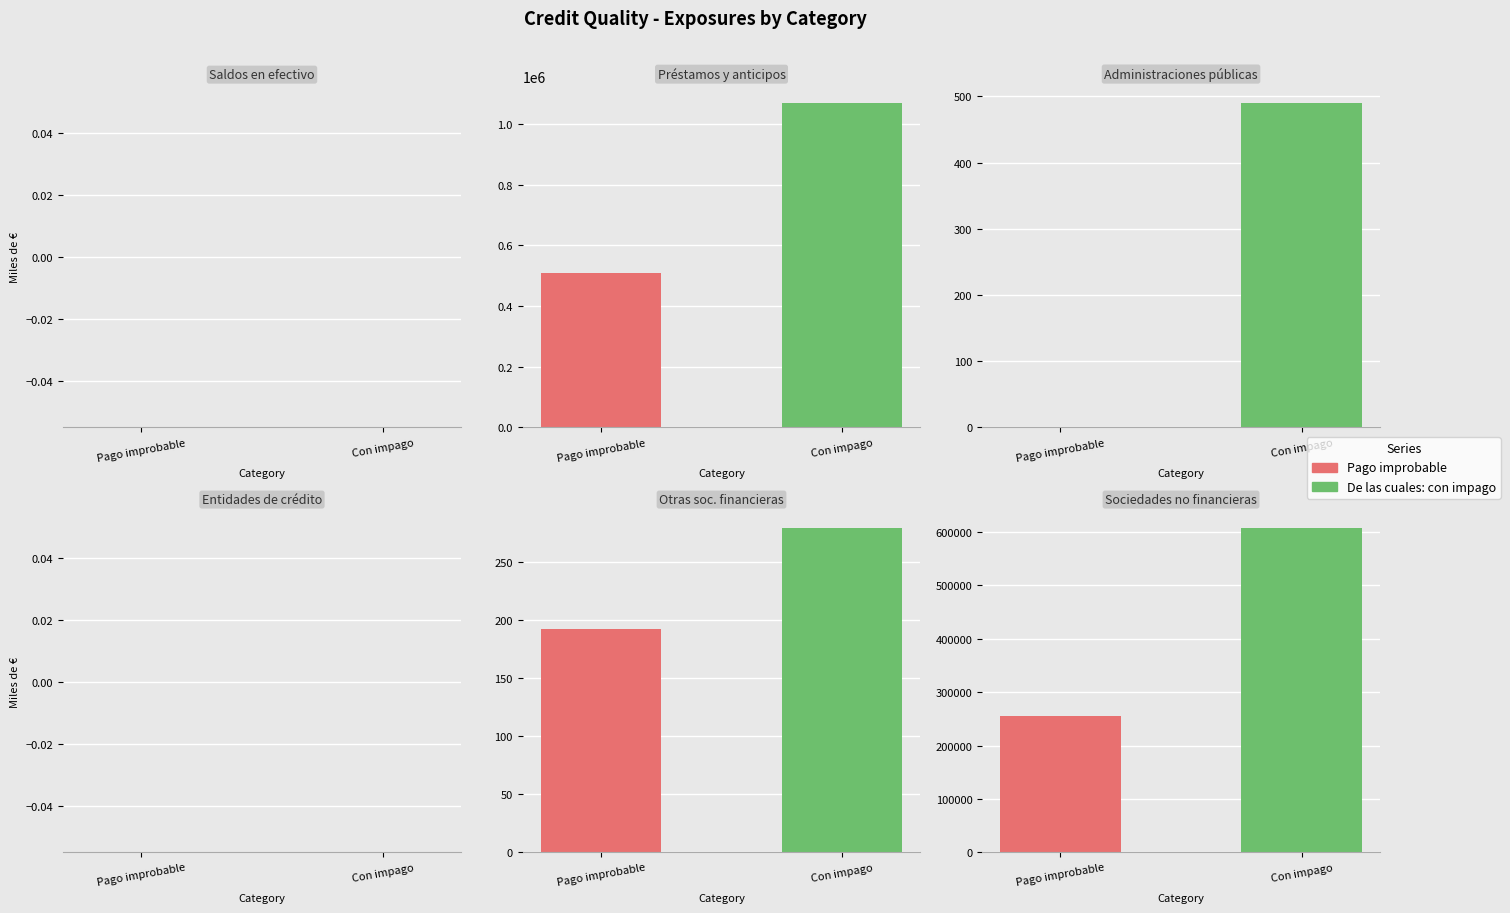

At how many categories does at least one series exceed 70436?

2